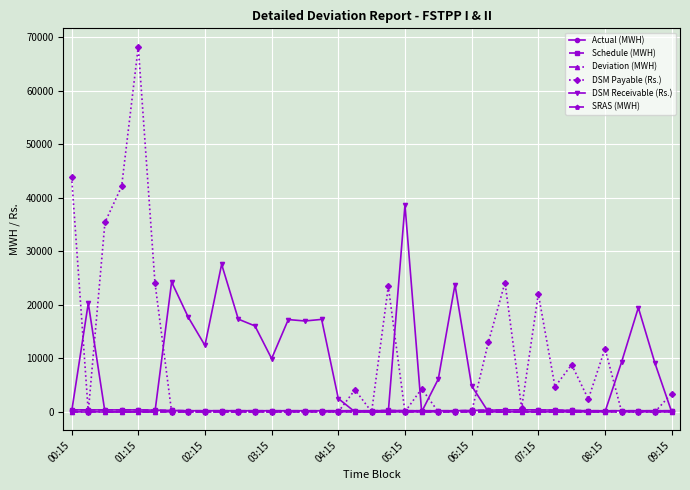

True or false: DSM Payable (Rs.) has more than 2 interior local peaks.

True